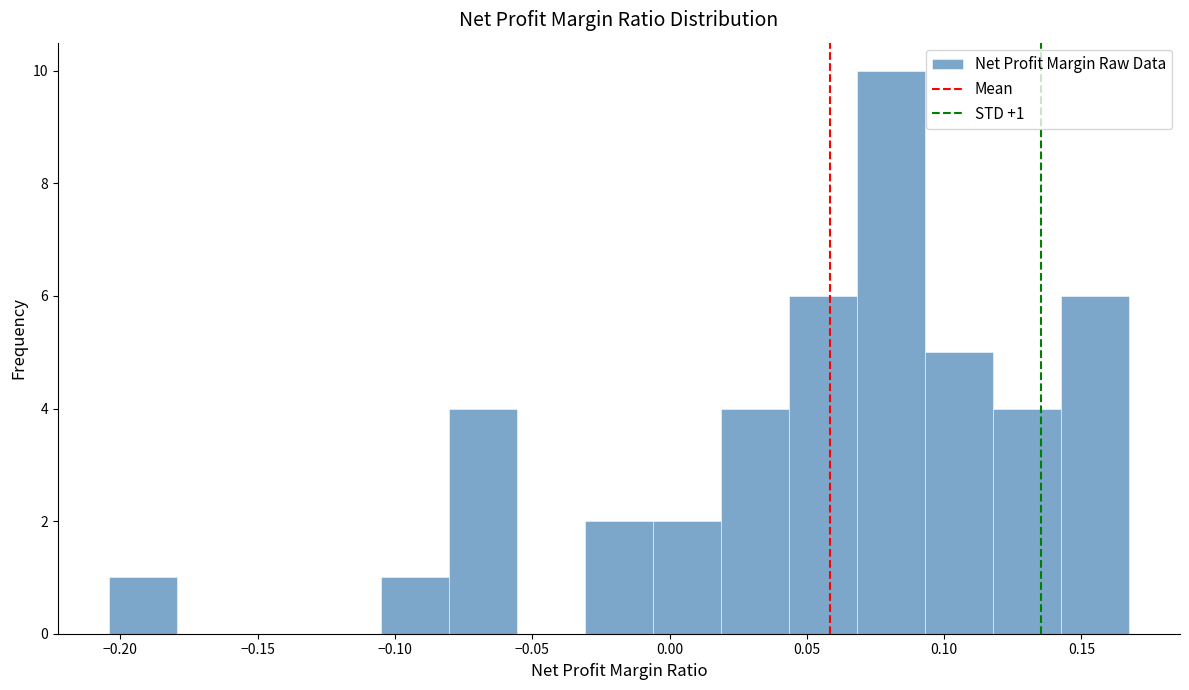

Over which range of the x-axis is the bar tallest?

0.070 to 0.095